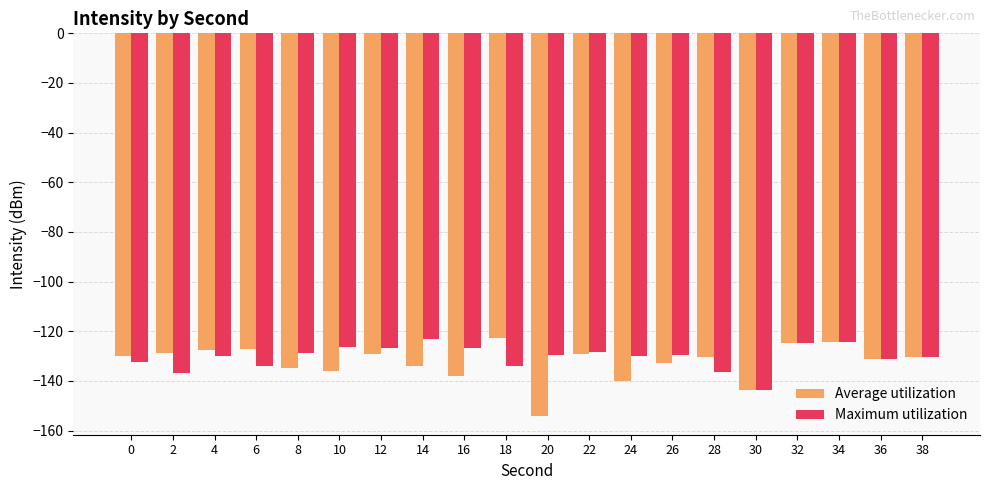

How many bars are there in total?

40